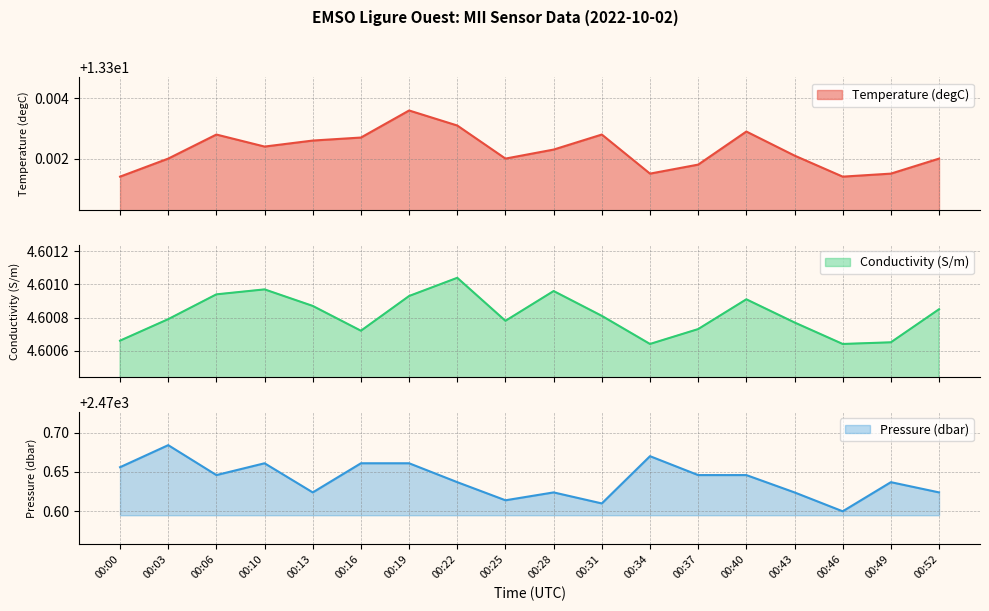

The Conductivity (S/m) series shows 2.7 at 00:22. True or false?

False